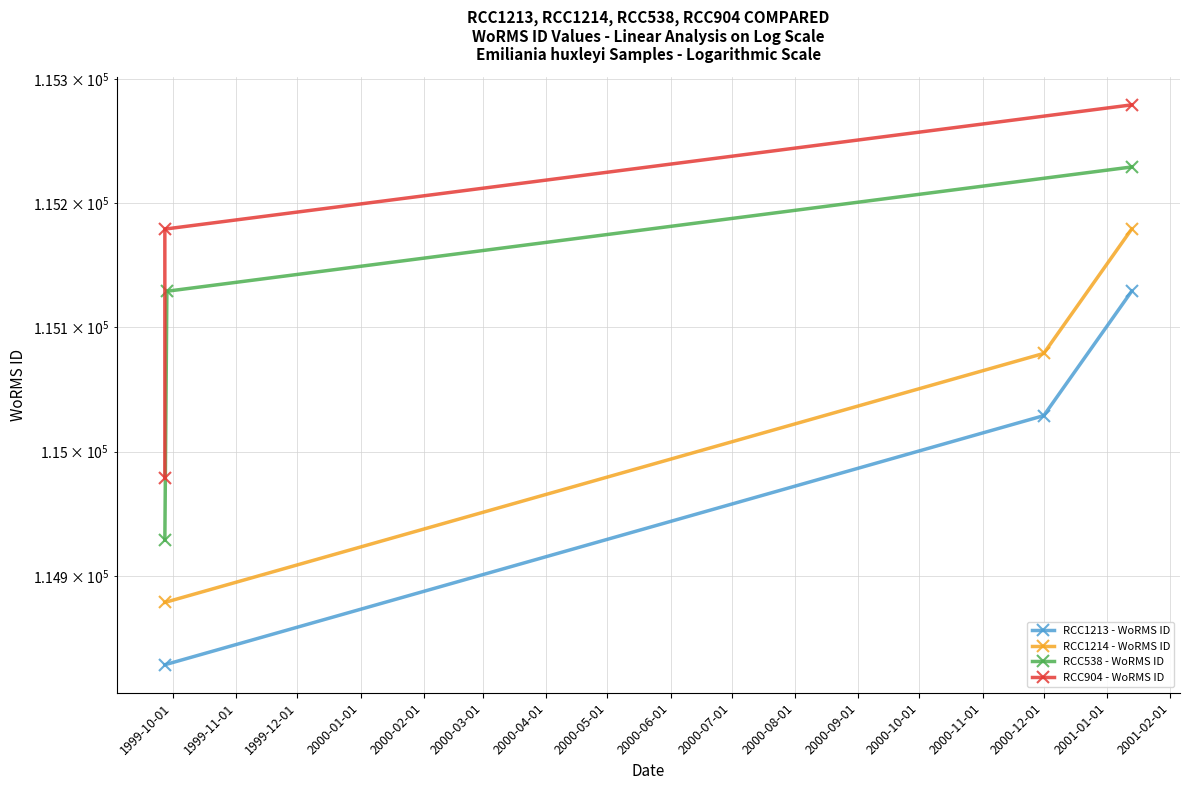

What is the label of the 3rd point from the right?

1999-10-01